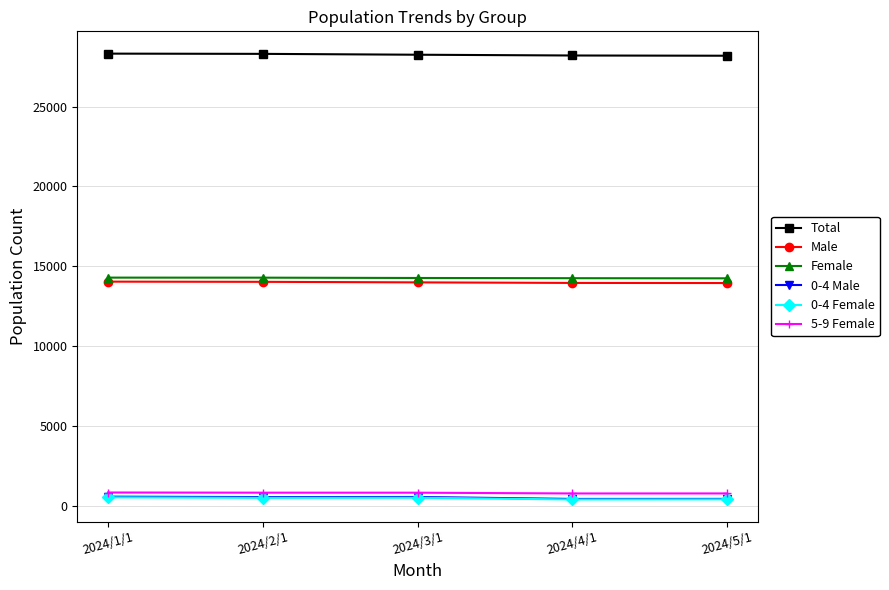

What is the label of the 4th point from the left?

2024/4/1